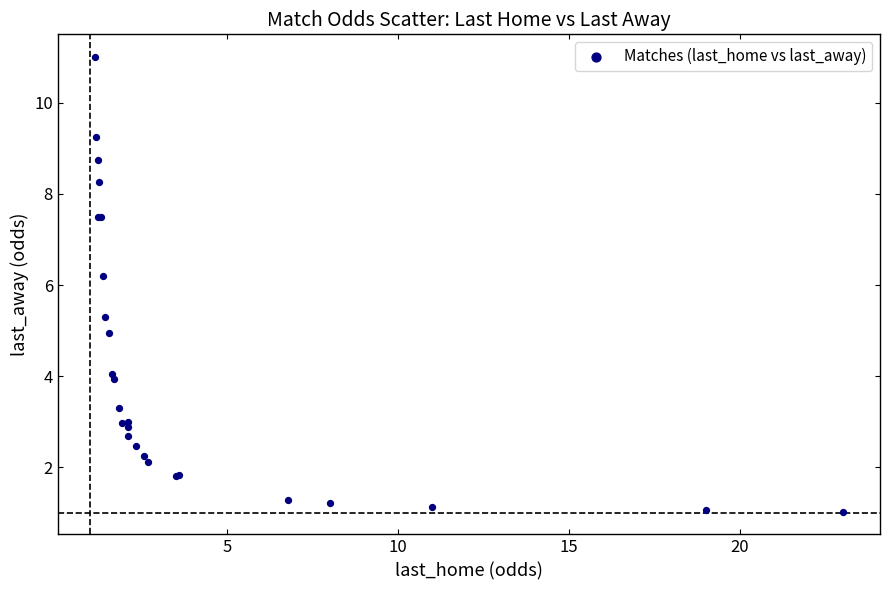

What Y value in the scatter plot is closest to 6?

6.2